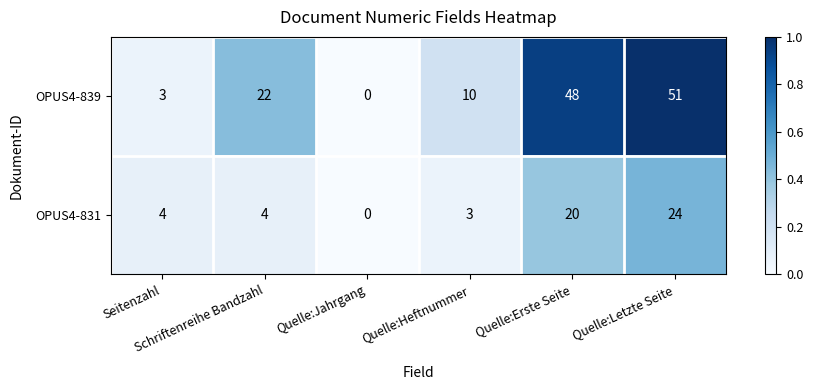

Which series has the largest total across all categories?

OPUS4-839